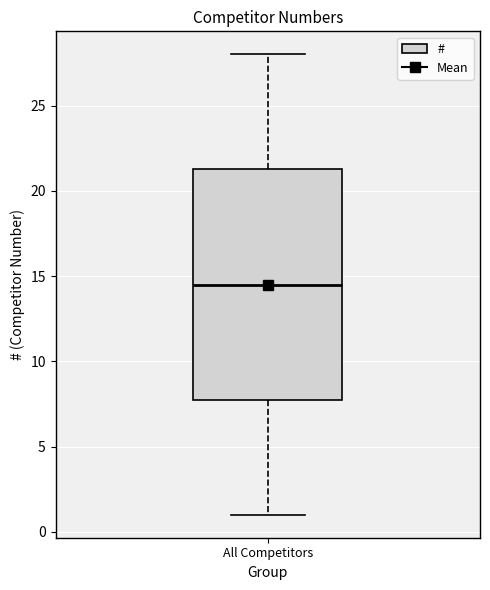

Transcribe this box plot: give where the median line is, the range the box spans, and where the two whiskers end, as read against the y-axis. The values are not printed on the chart, so give them approximately, as read against the axis.

median 14.5, box 8.0 to 21.5, whiskers 1.0 to 28.0